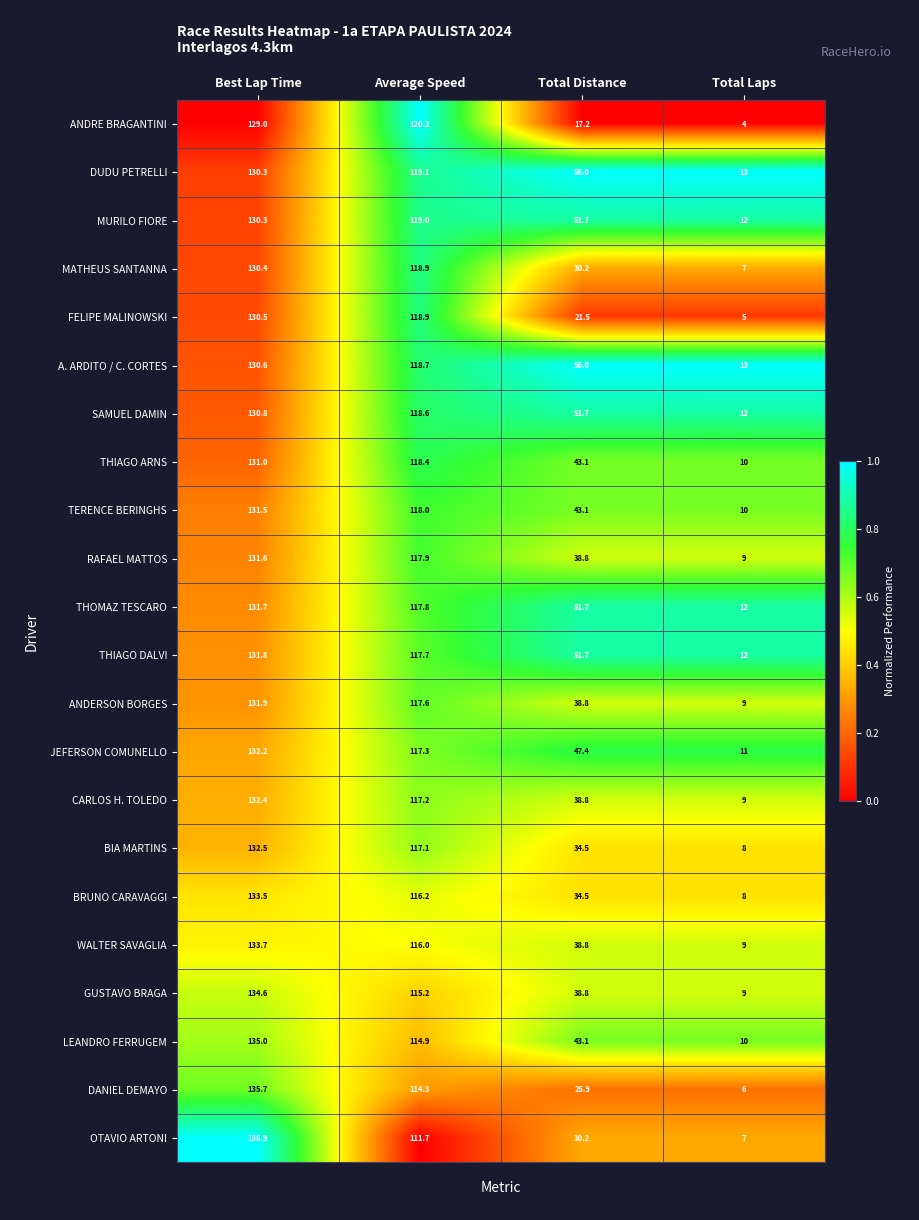

What is the difference between the highest and lowest values at Best Lap Time?

9.9